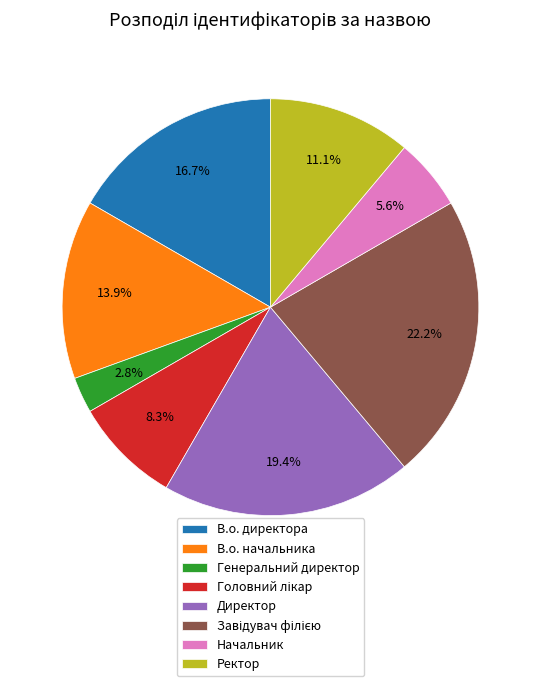

Which slice is the smallest?

Генеральний директор